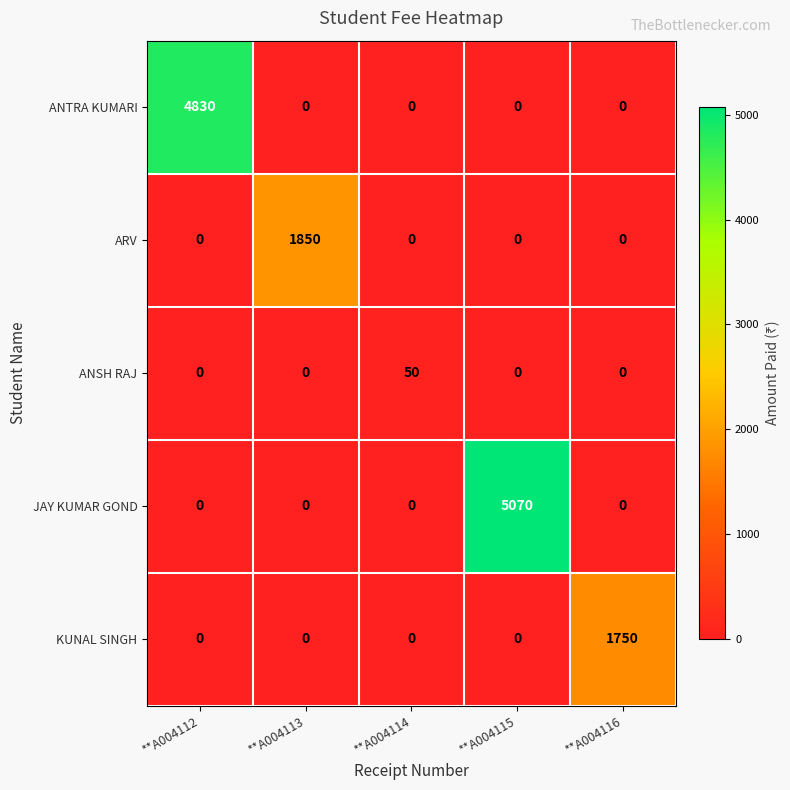

Reading right to left, what are all the values shown in this chart?

ANTRA KUMARI: 0	0	0	0	4830
ARV: 0	0	0	1850	0
ANSH RAJ: 0	0	50	0	0
JAY KUMAR GOND: 0	5070	0	0	0
KUNAL SINGH: 1750	0	0	0	0